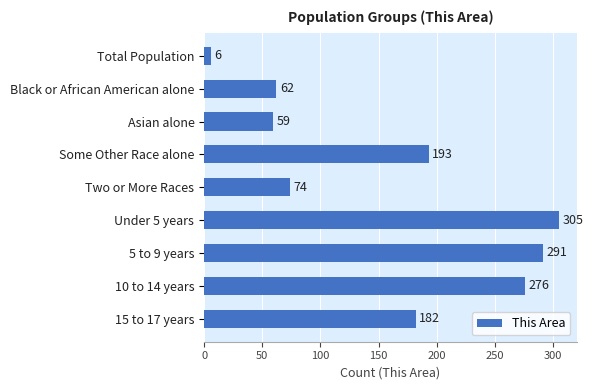

Reading bottom to top, list all the values displayed in this chart.

15 to 17 years=182	10 to 14 years=276	5 to 9 years=291	Under 5 years=305	Two or More Races=74	Some Other Race alone=193	Asian alone=59	Black or African American alone=62	Total Population=6